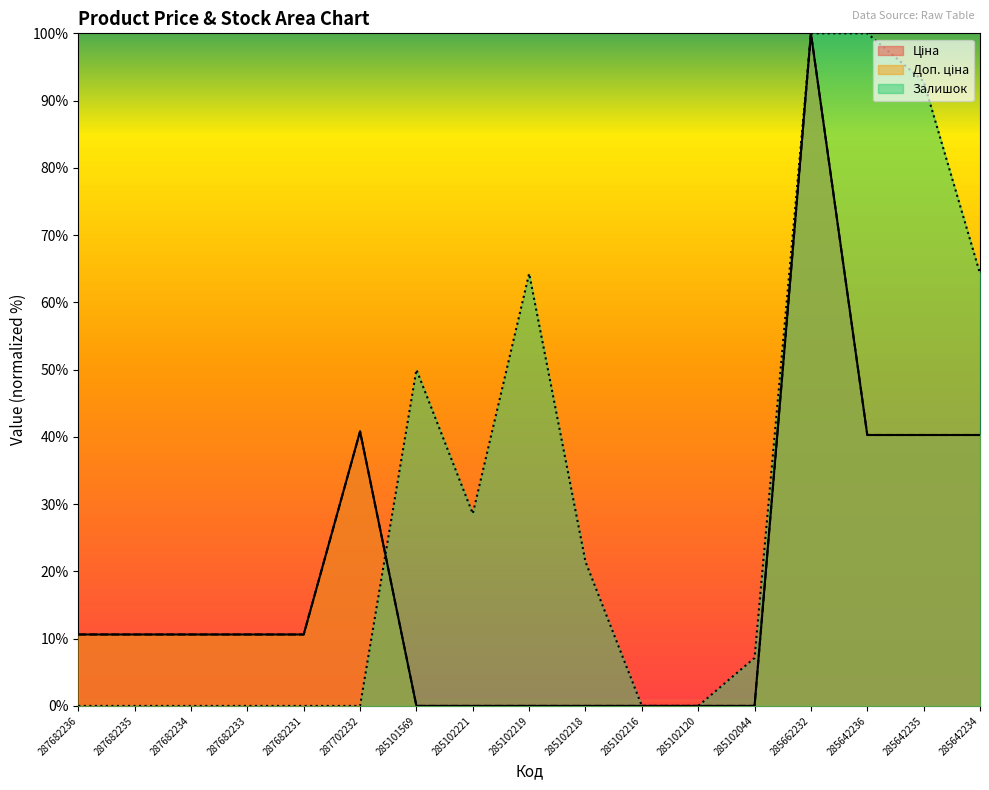

What is the approximate value of Доп. ціна at 287682234?

10.6